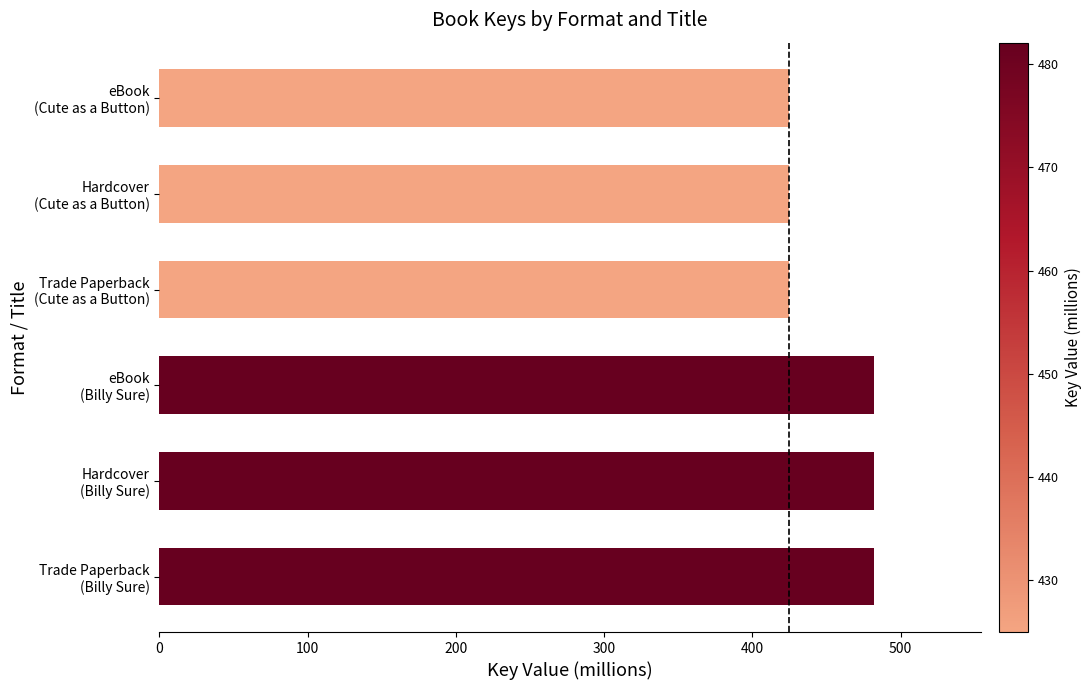

What is the sum of all values?

2721.3